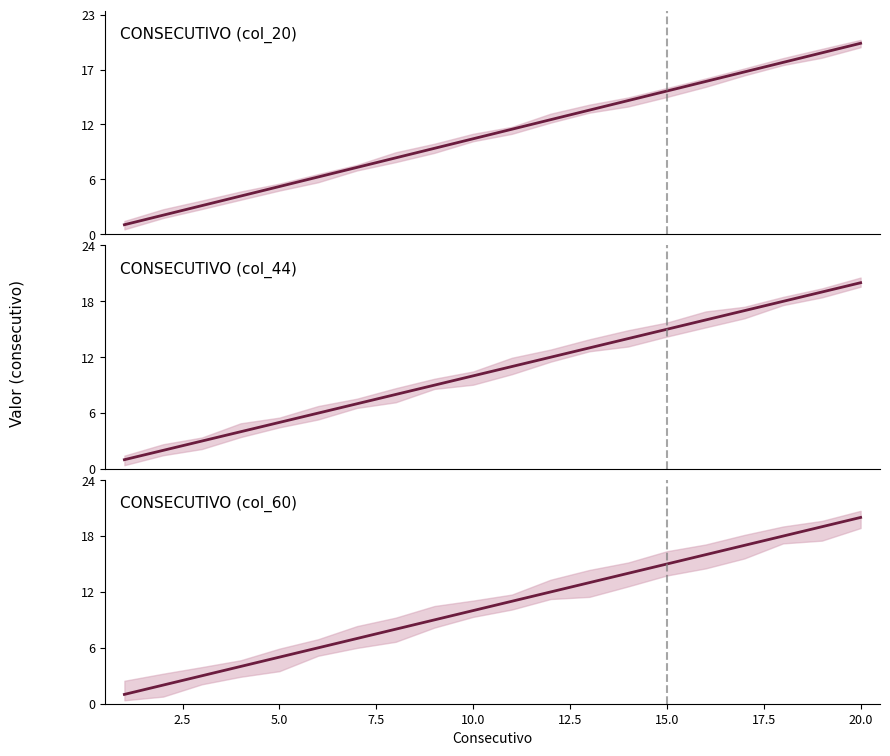

True or false: CONSECUTIVO (col_20) and CONSECUTIVO (col_44) intersect in this chart.

False